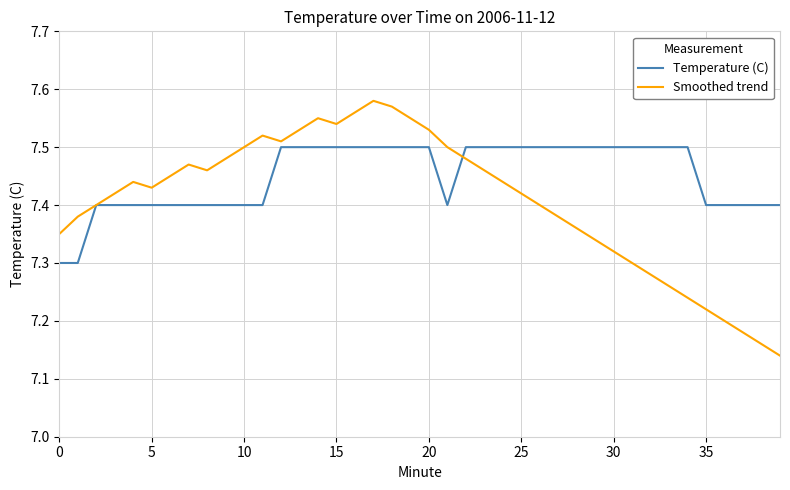

Which series has the largest total across all categories?

Temperature (C)